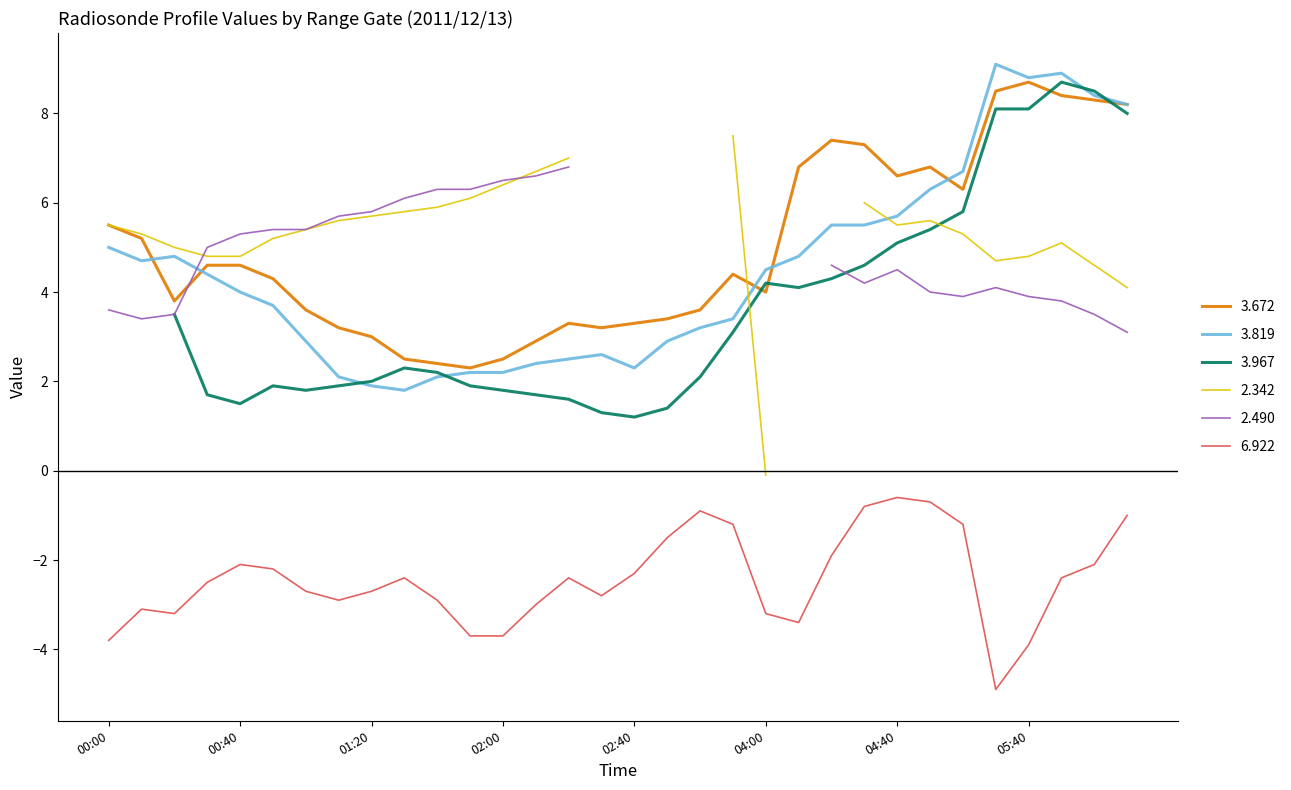

What is the minimum value for 3.672?

2.3